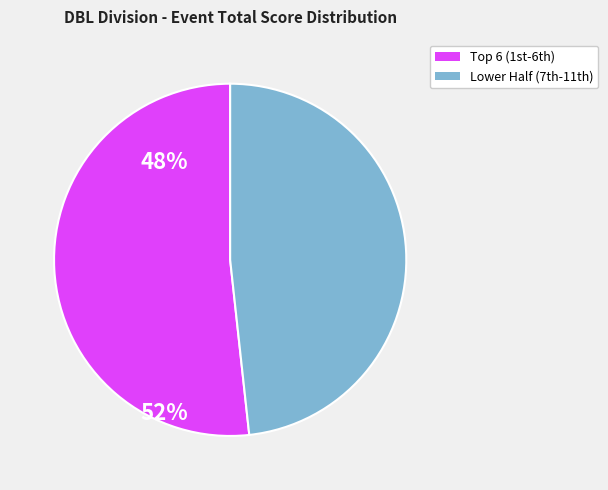

Does any single category account for the majority?

Yes